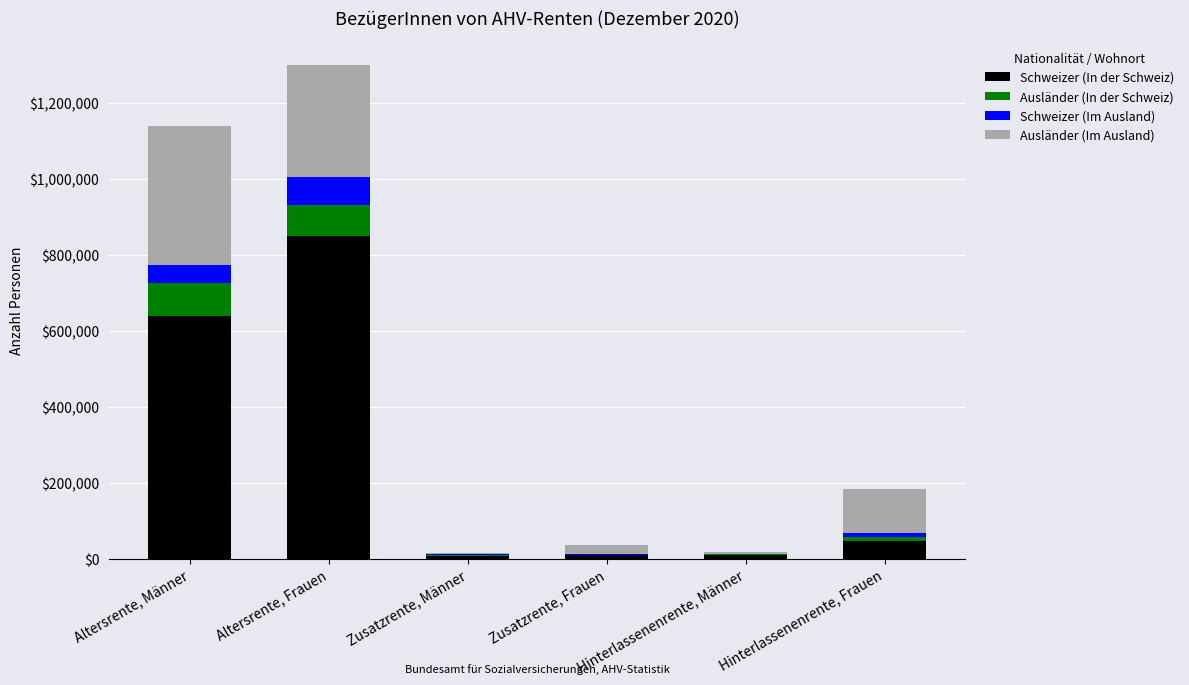

The Schweizer (In der Schweiz) series shows 639532 at Altersrente, Männer. True or false?

True